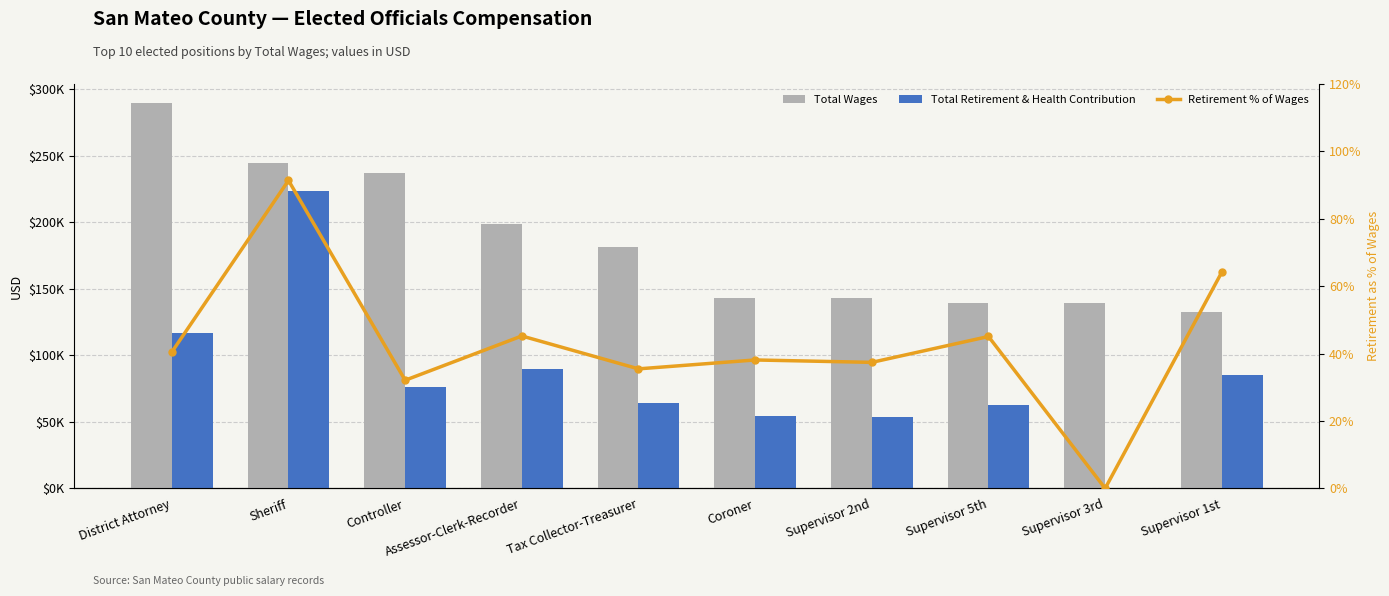

What is the spread (max minus min) of values at Supervisor 2nd?

142961.6